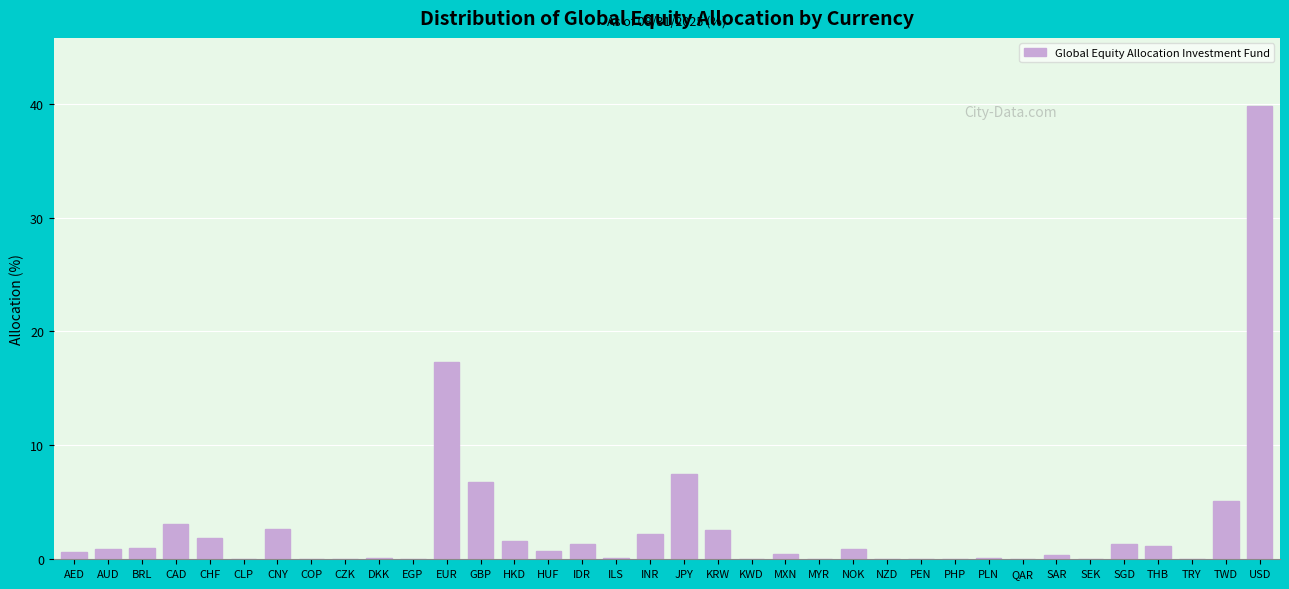

What is the approximate value at JPY?

7.5